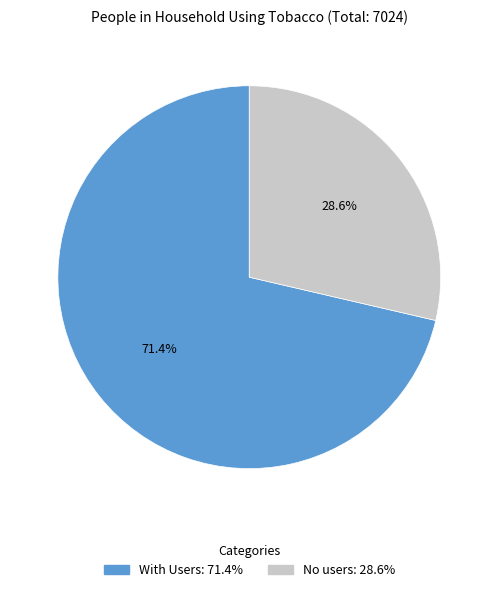

Does With Users account for over 50% of the chart?

Yes